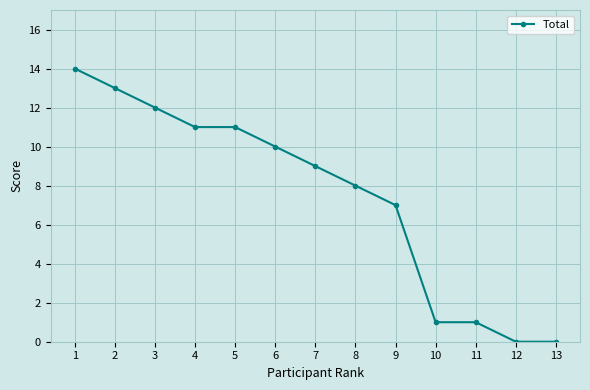

What is the greatest value displayed?

14